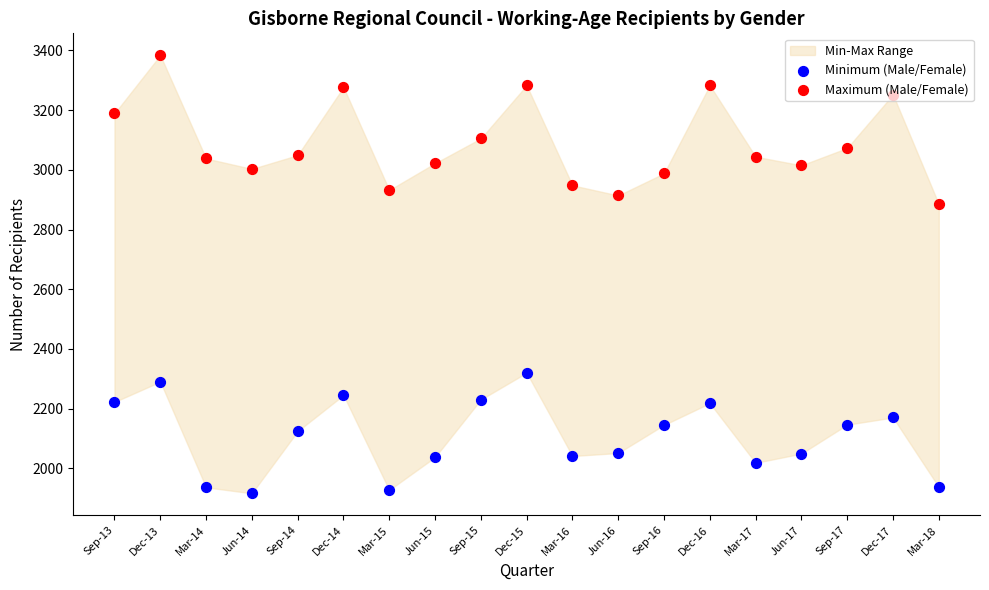

Is the value of Minimum (Male/Female) at Mar-16 greater than the value of Maximum (Male/Female) at Jun-17?

No